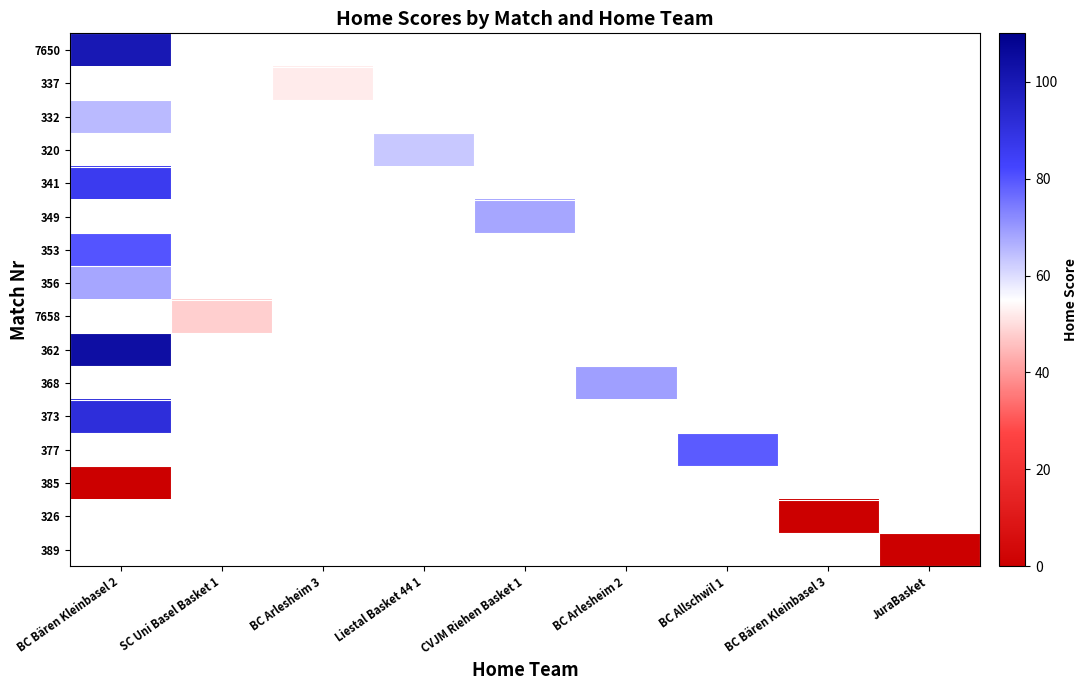

Which label corresponds to the smallest value in the chart?

BC Bären Kleinbasel 2